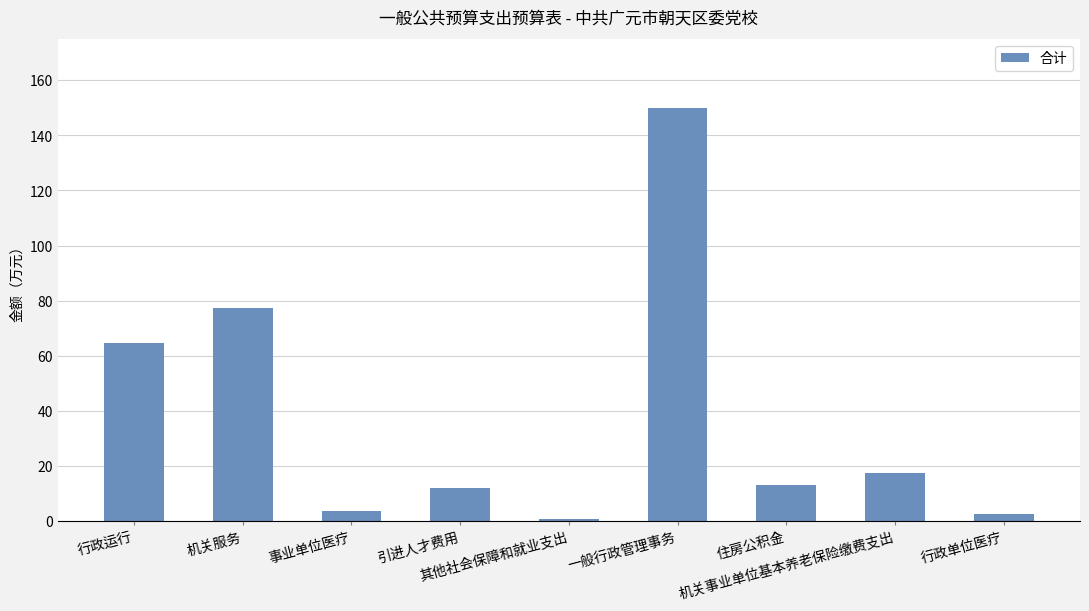

Which label corresponds to the smallest value in the chart?

其他社会保障和就业支出